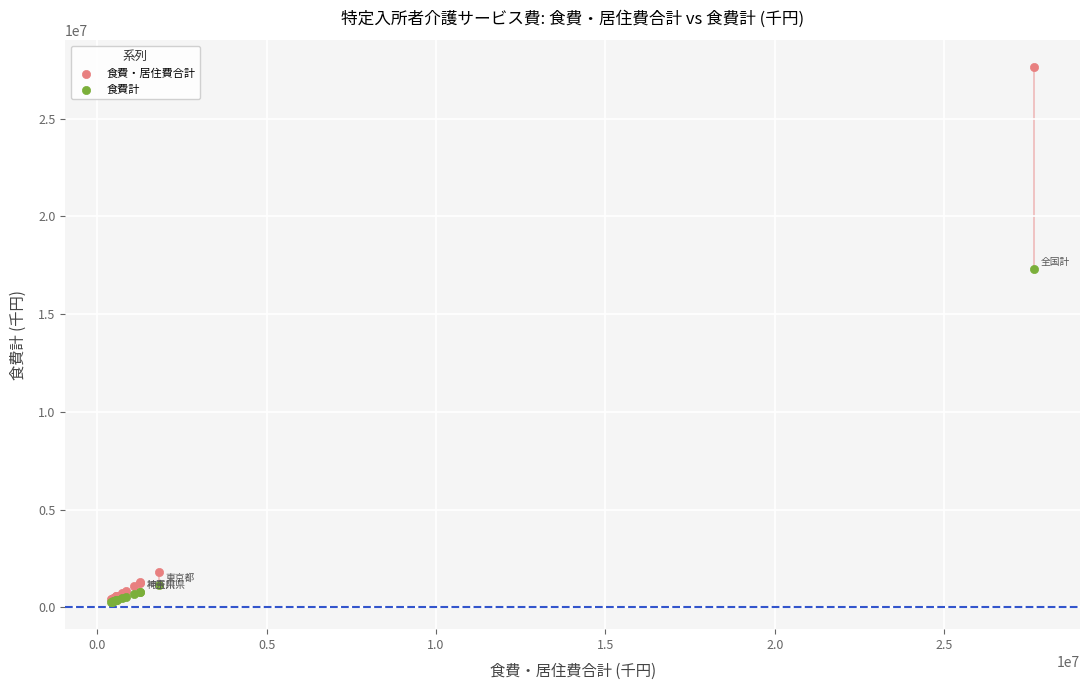

Which series contains the highest Y value?

食費・居住費合計